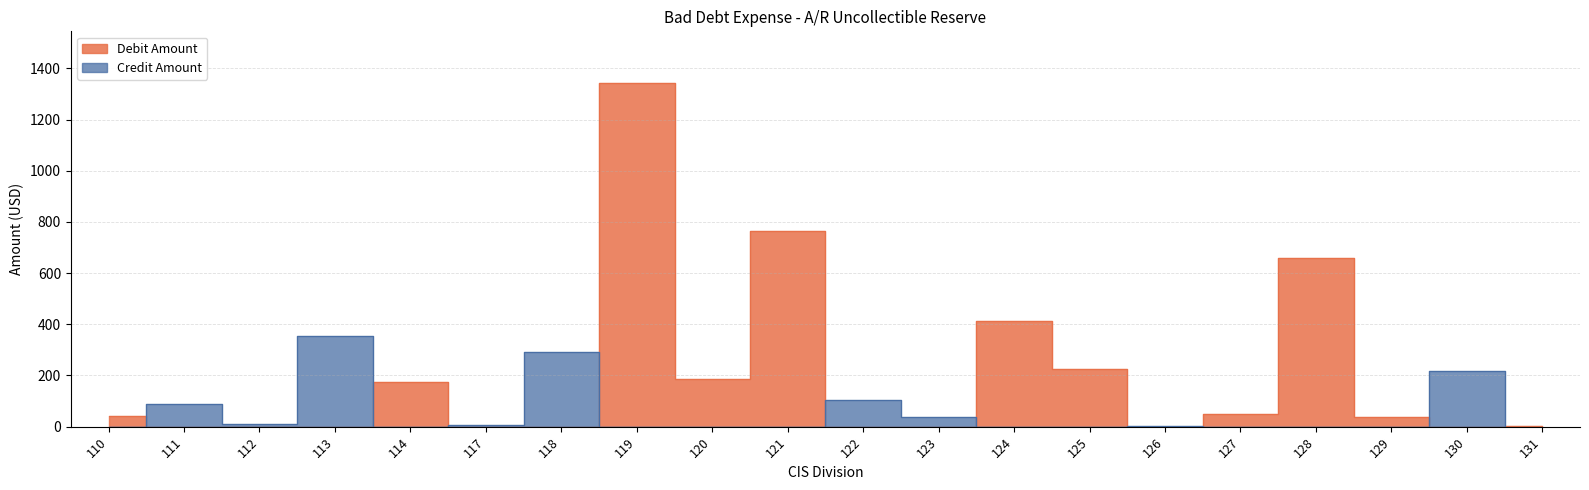

List the labels in order of Credit Amount value, smallest first.

110, 114, 119, 120, 121, 124, 125, 127, 128, 129, 131, 126, 117, 112, 123, 111, 122, 130, 118, 113